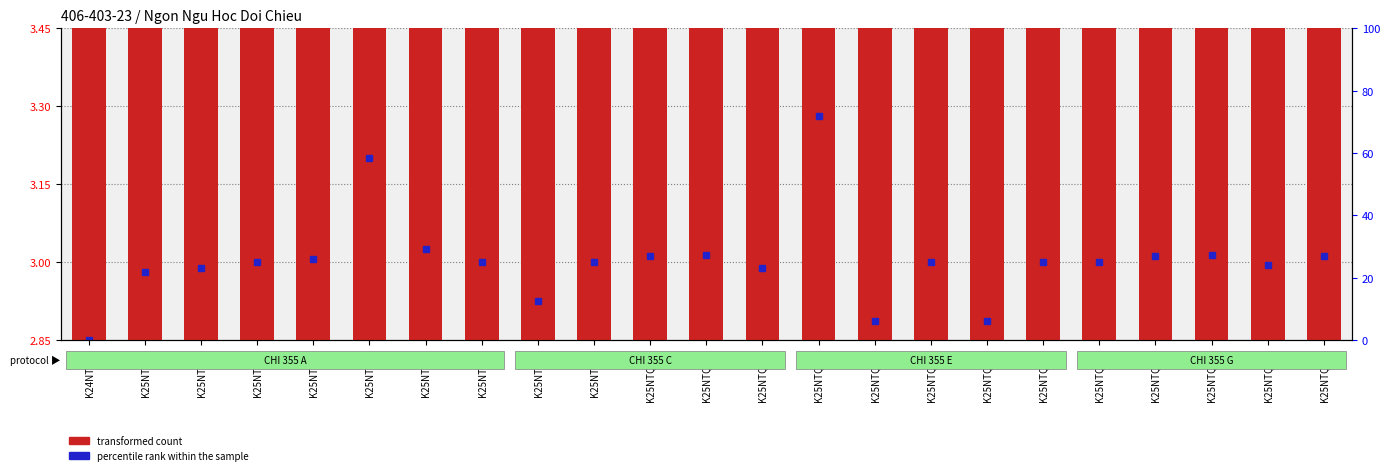

What is the difference between the maximum and minimum values?

0.5